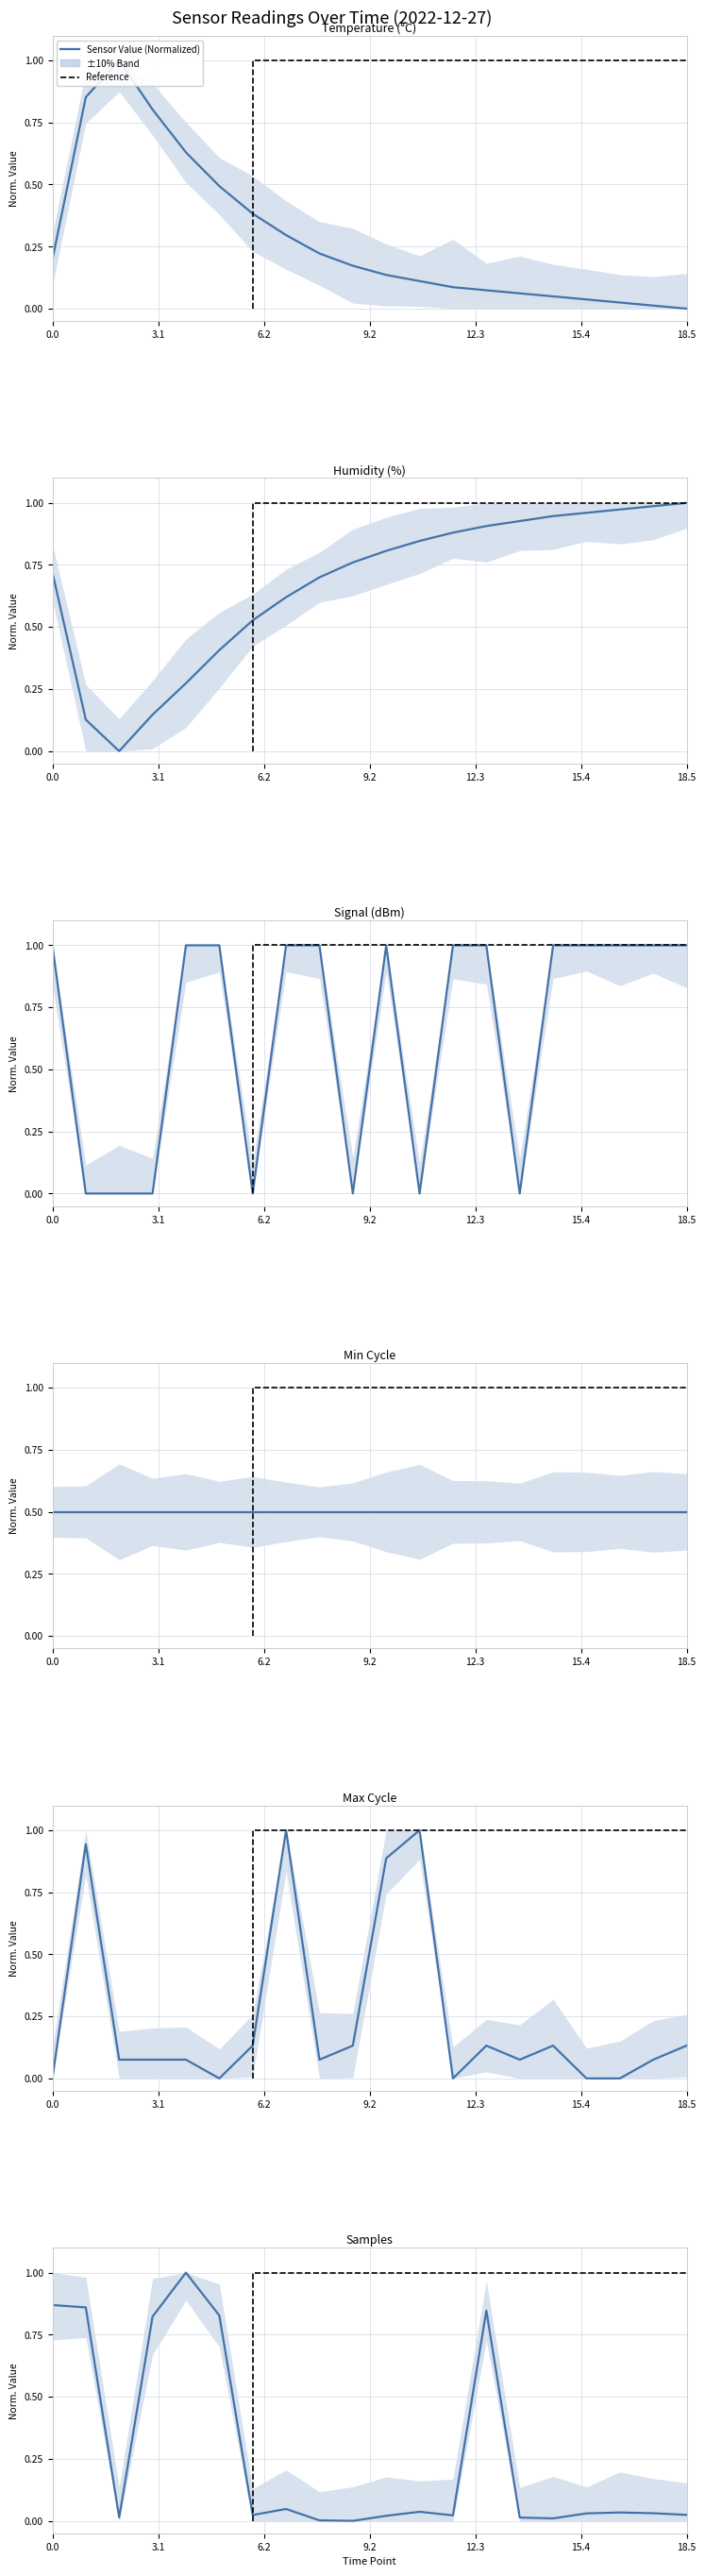

Read the Temp value at 04:06.

0.1